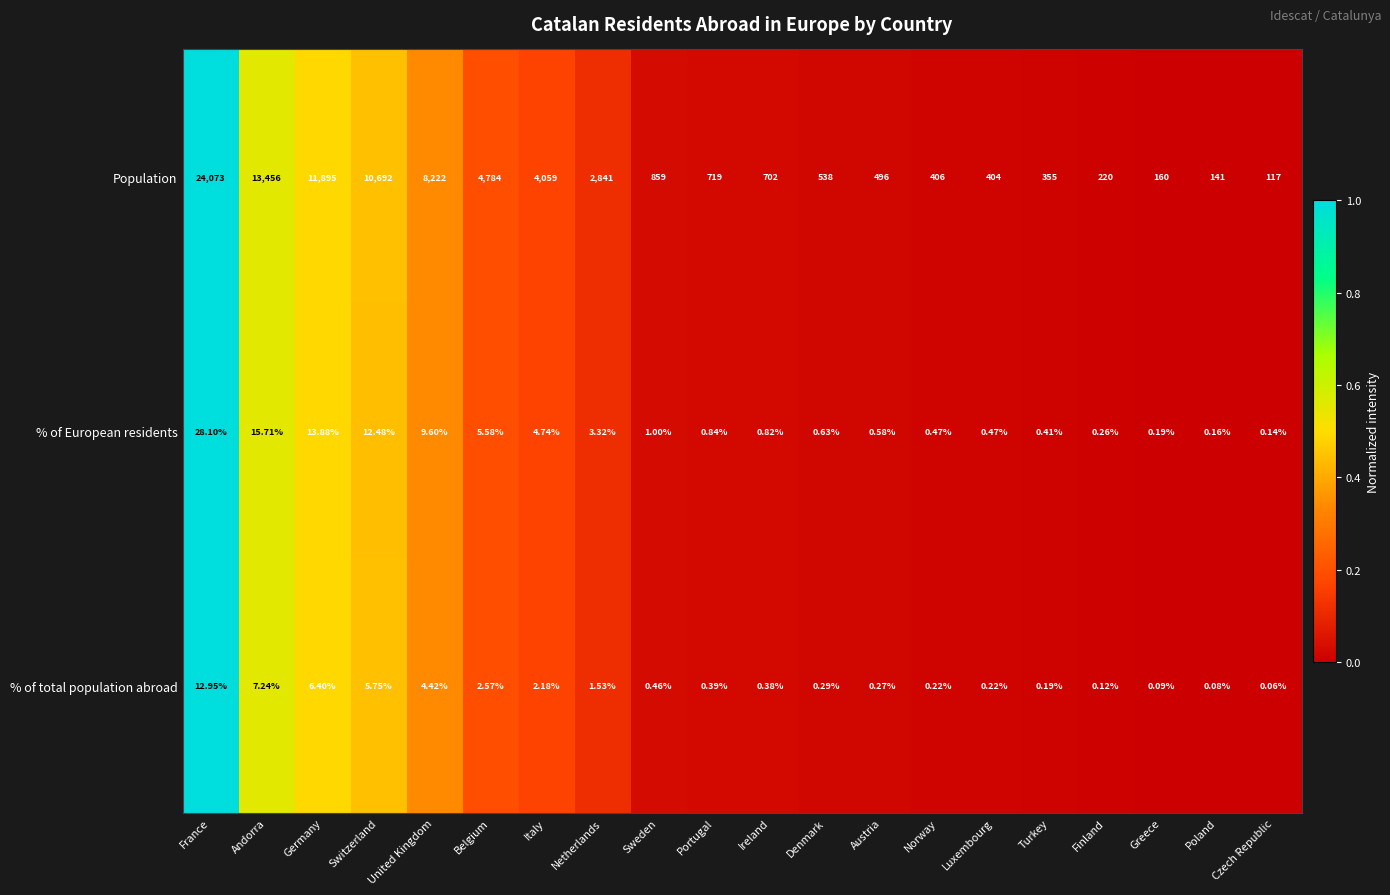

At which label does Population reach its peak?

France